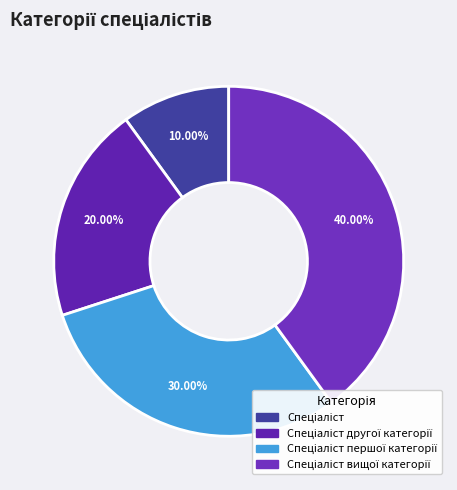

Combined, what portion of the pie is Спеціаліст другої категорії and Спеціаліст першої категорії?

50.0%